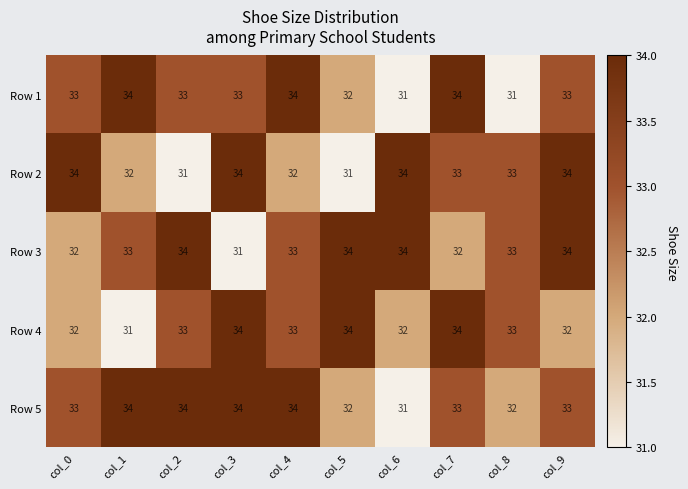

What is the difference between the maximum and minimum values in the Row 4 series?

3